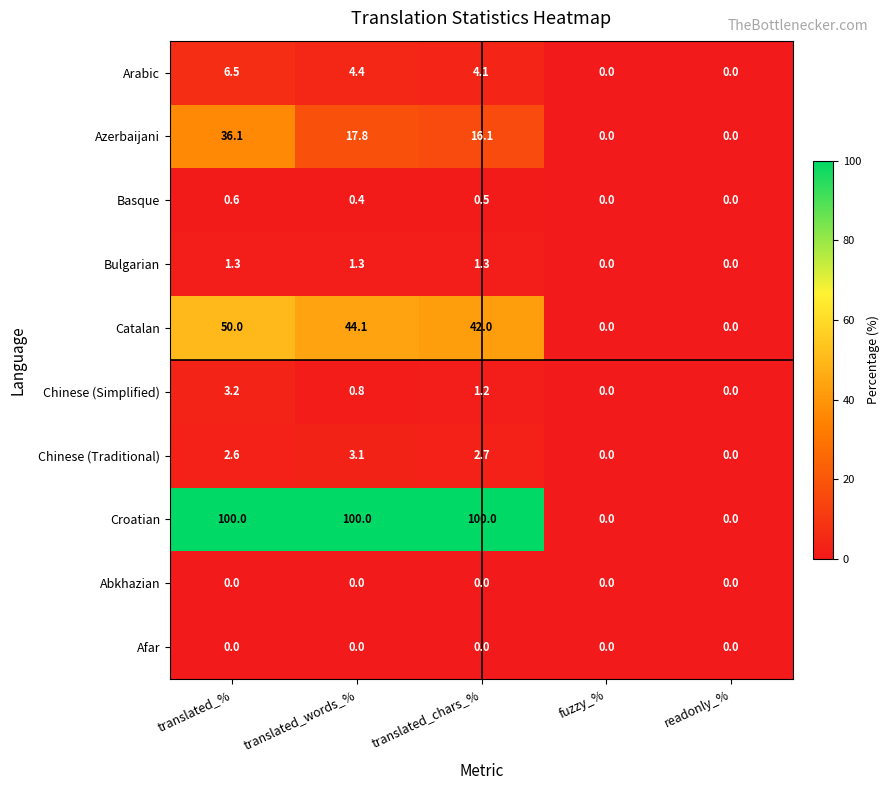

Which series has the widest spread of values?

Croatian